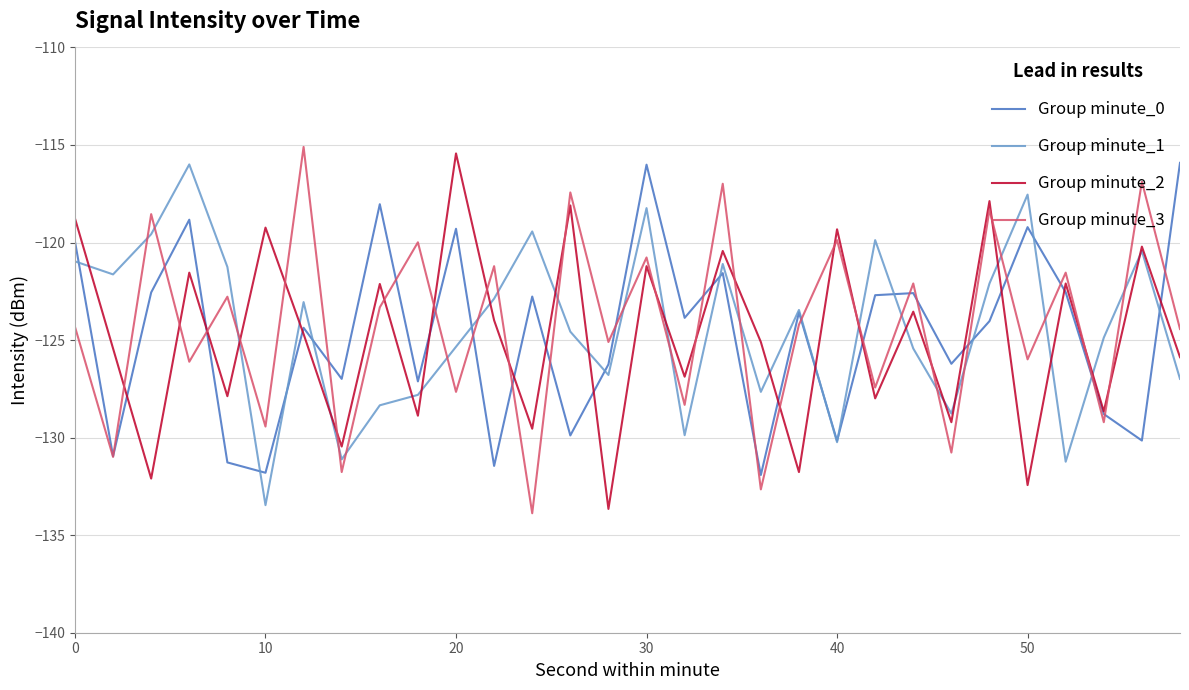

True or false: Group minute_0 has more than 0 points higher than both neighbors.

True